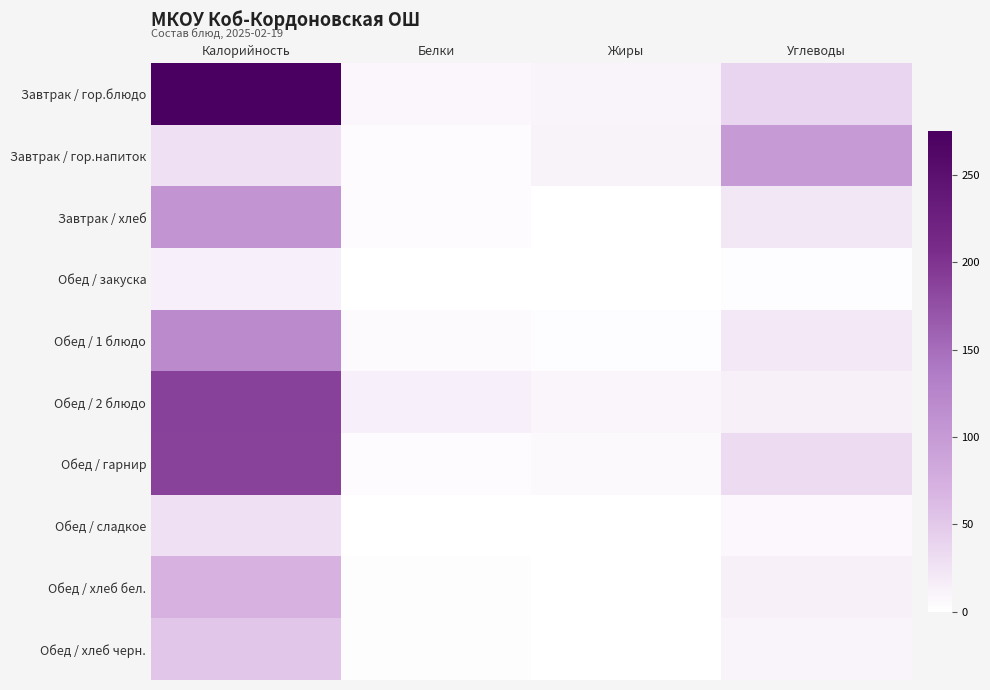

Which series has the largest total across all categories?

Завтрак / гор.блюдо